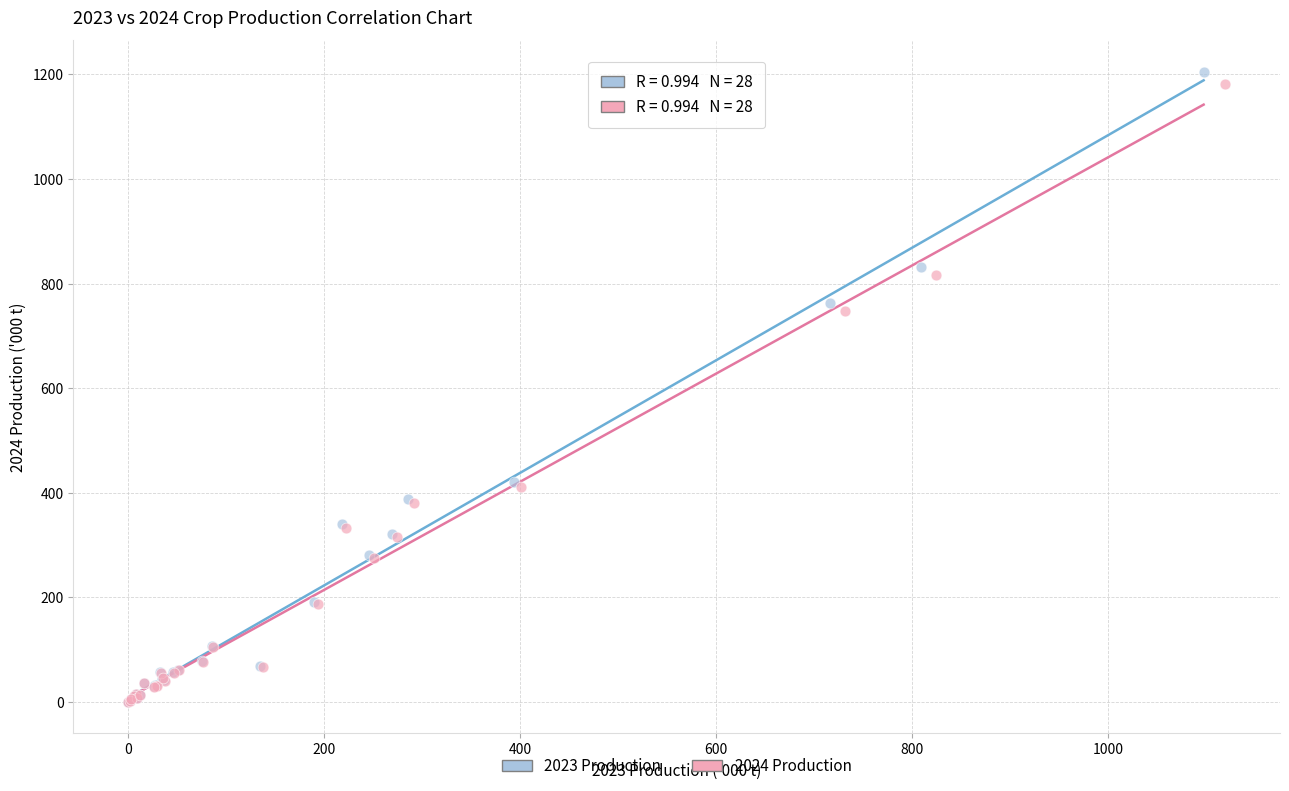

Which series has the largest Y range (max minus min)?

2023 Production